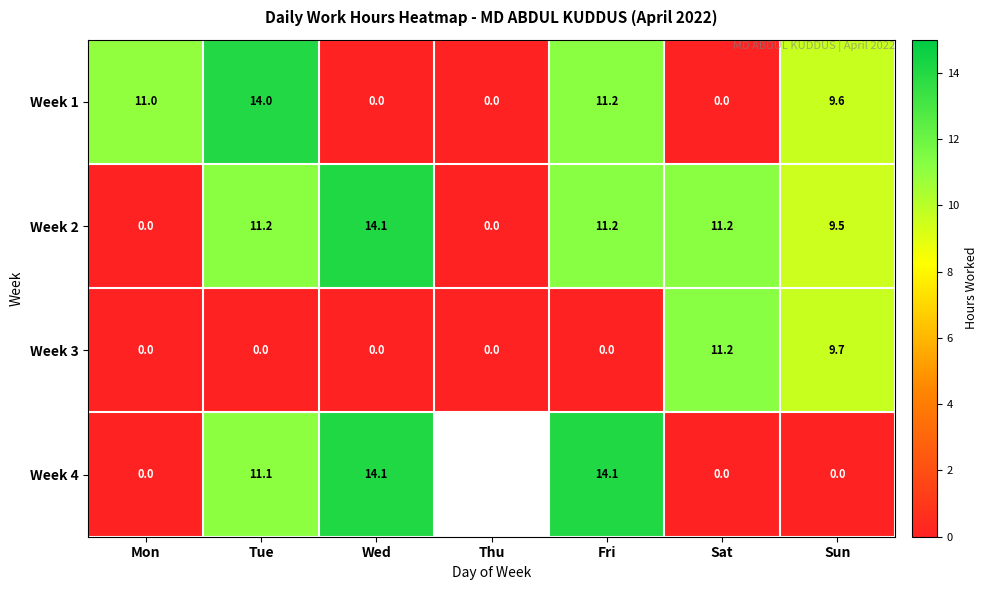

At how many categories does at least one series exceed 12?

3